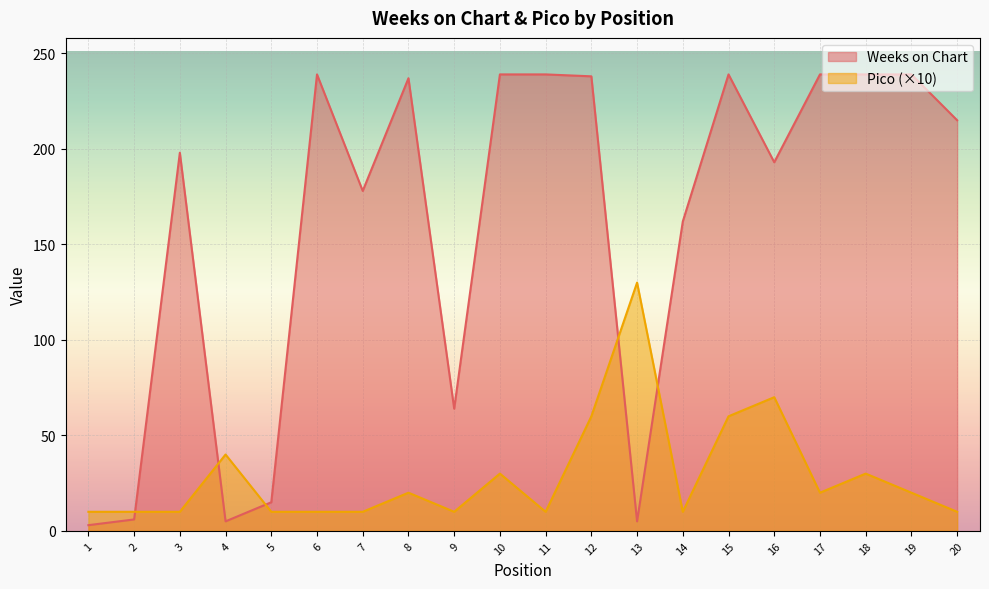

Between 7 and 13, which series saw the biggest shift?

Weeks on Chart